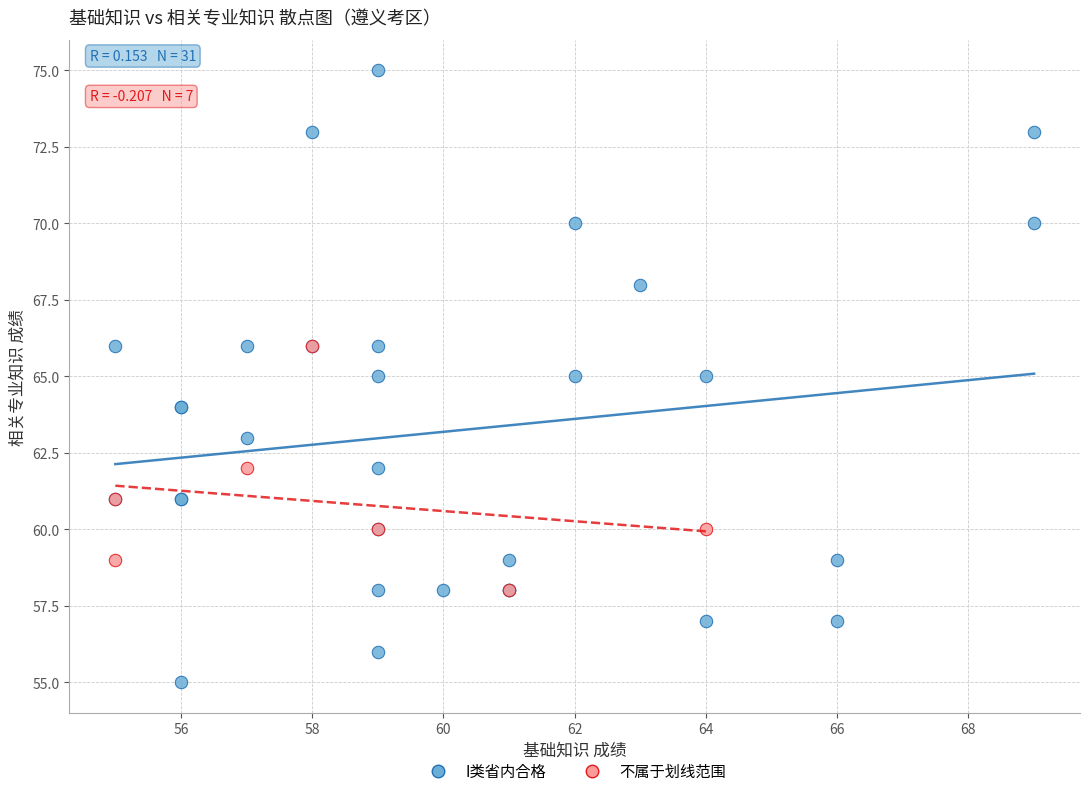

Which series reaches the maximum Y coordinate?

I类省内合格